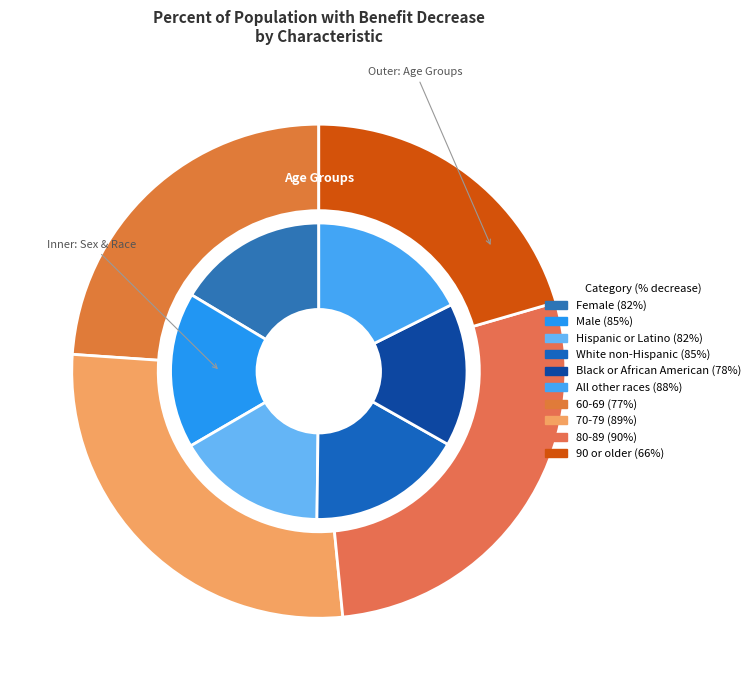

How many slices are in this pie chart?

6